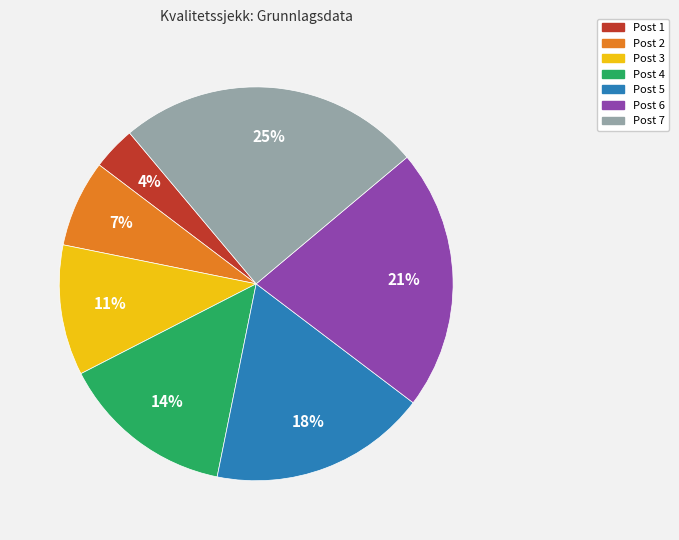

What is the smallest slice in the pie chart?

Post 1